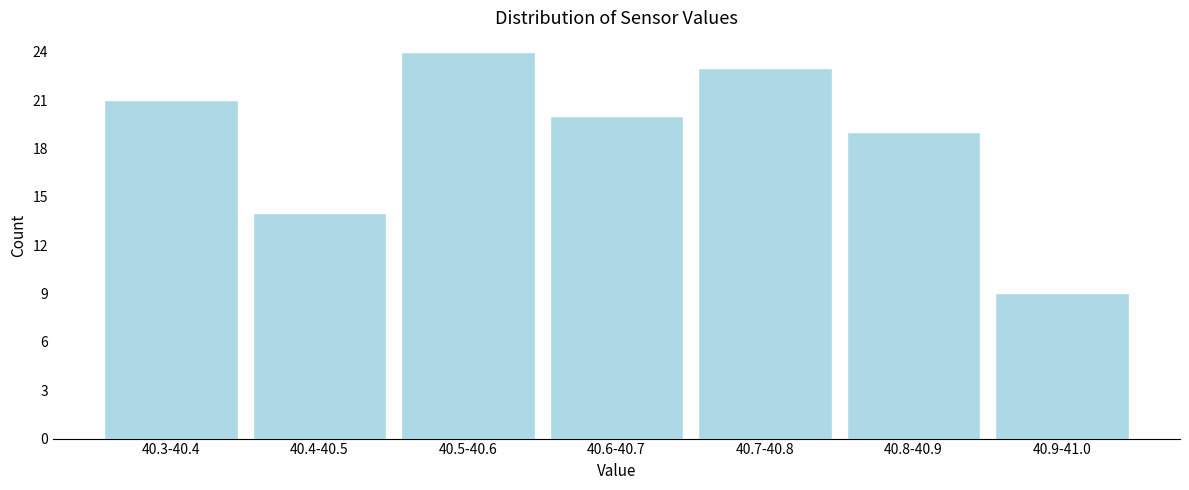

Reading left to right, transcribe all the data shown in this chart.

21	14	24	20	23	19	9